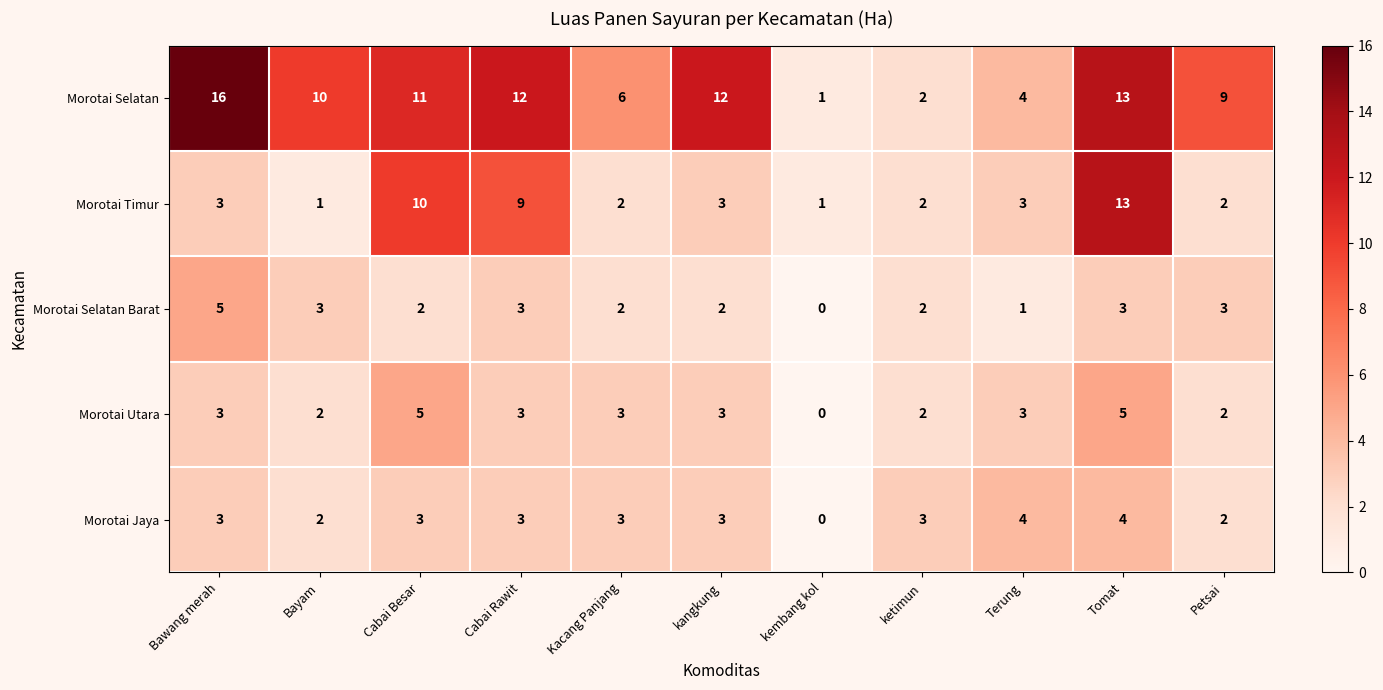

What is the average value of the Morotai Selatan series?

9